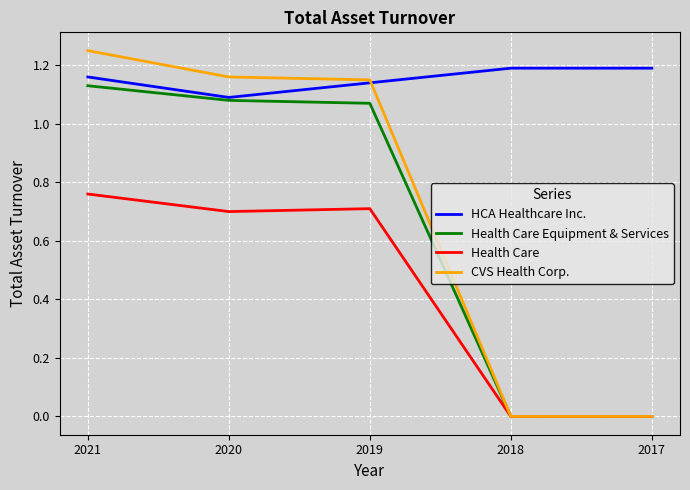

True or false: HCA Healthcare Inc. and Health Care intersect in this chart.

False